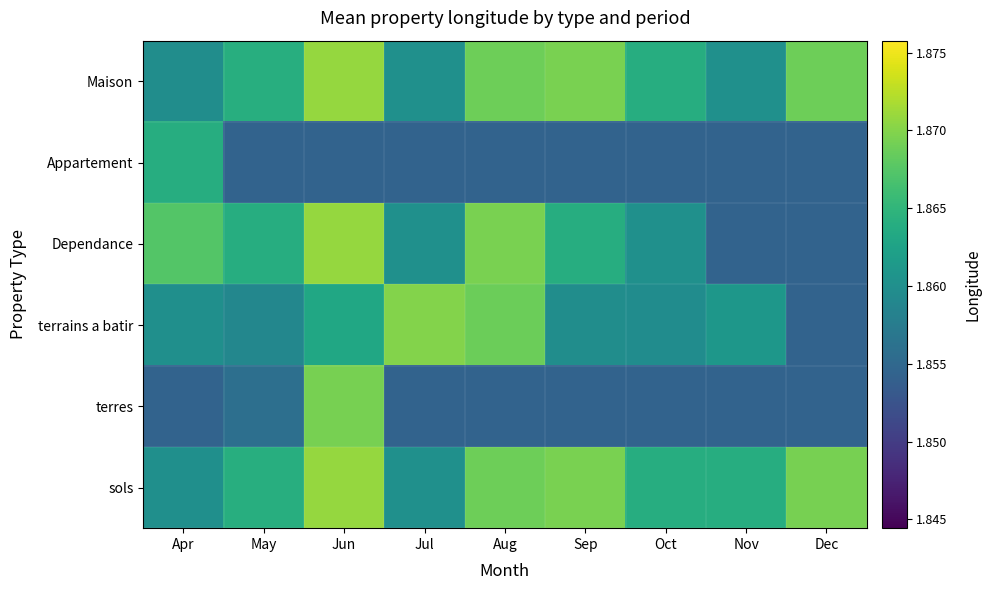

Reading left to right, what are all the values shown in this chart?

Maison: Apr=1.9	May=1.9	Jun=1.9	Jul=1.9	Aug=1.9	Sep=1.9	Oct=1.9	Nov=1.9	Dec=1.9
Appartement: Apr=1.9	May=1.9	Jun=1.9	Jul=1.9	Aug=1.9	Sep=1.9	Oct=1.9	Nov=1.9	Dec=1.9
Dependance: Apr=1.9	May=1.9	Jun=1.9	Jul=1.9	Aug=1.9	Sep=1.9	Oct=1.9	Nov=1.9	Dec=1.9
terrains a batir: Apr=1.9	May=1.9	Jun=1.9	Jul=1.9	Aug=1.9	Sep=1.9	Oct=1.9	Nov=1.9	Dec=1.9
terres: Apr=1.9	May=1.9	Jun=1.9	Jul=1.9	Aug=1.9	Sep=1.9	Oct=1.9	Nov=1.9	Dec=1.9
sols: Apr=1.9	May=1.9	Jun=1.9	Jul=1.9	Aug=1.9	Sep=1.9	Oct=1.9	Nov=1.9	Dec=1.9